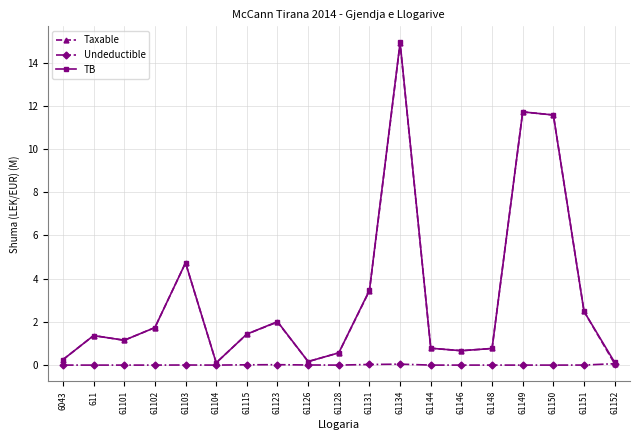

What is the value of the TB point at the 14th from the left?

0.7